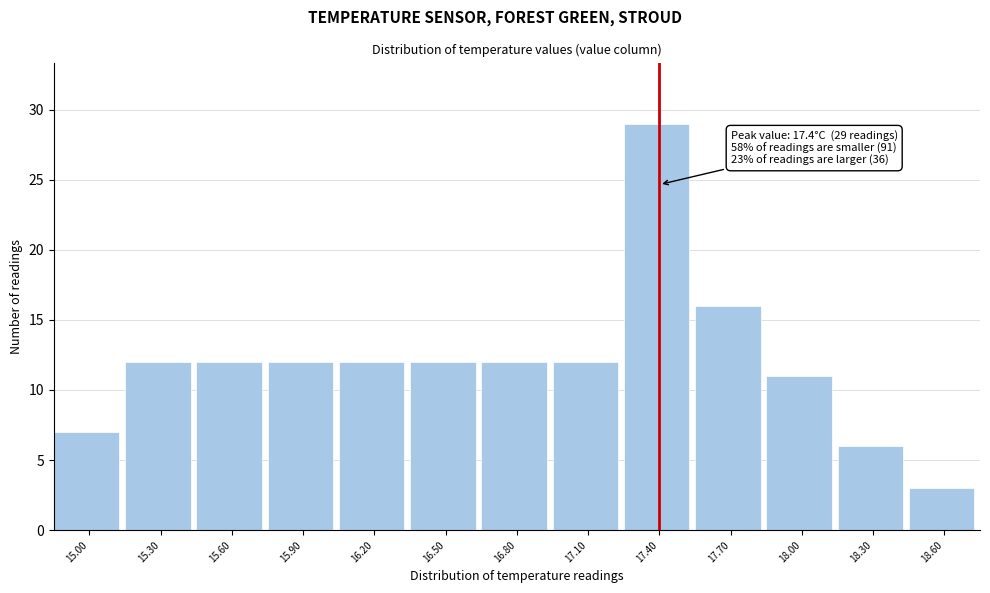

Which range on the x-axis has the tallest bar?

17.25 to 17.55